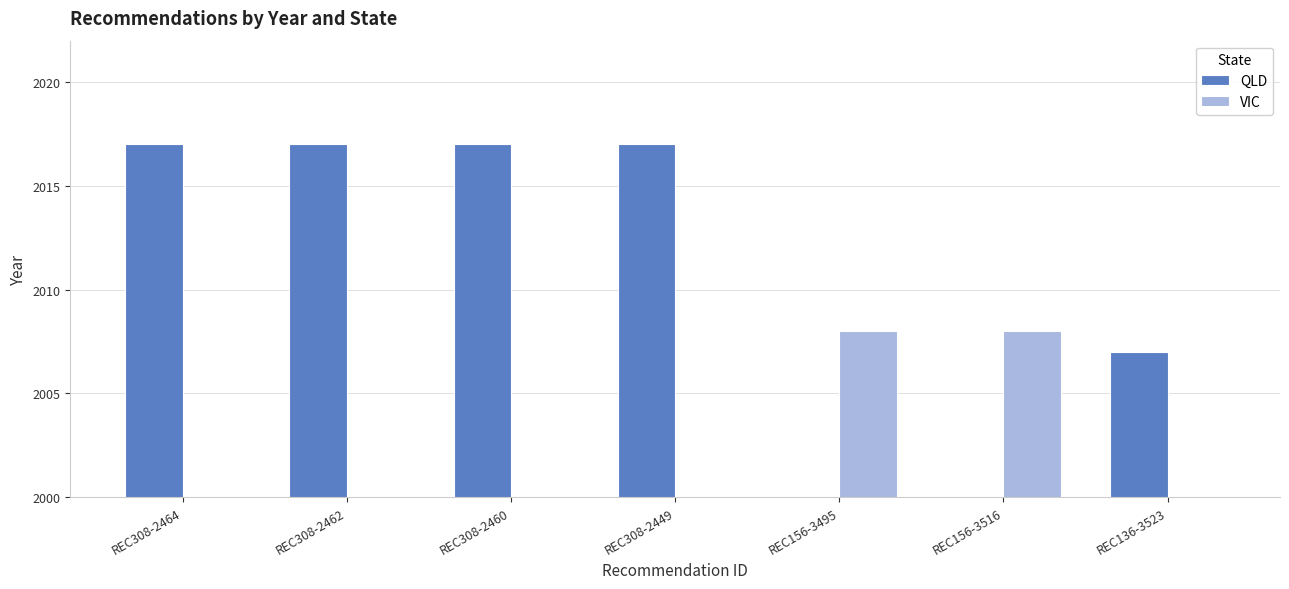

Reading right to left, extract all data points from this chart.

QLD: 2007	0	0	2017	2017	2017	2017
VIC: 0	2008	2008	0	0	0	0